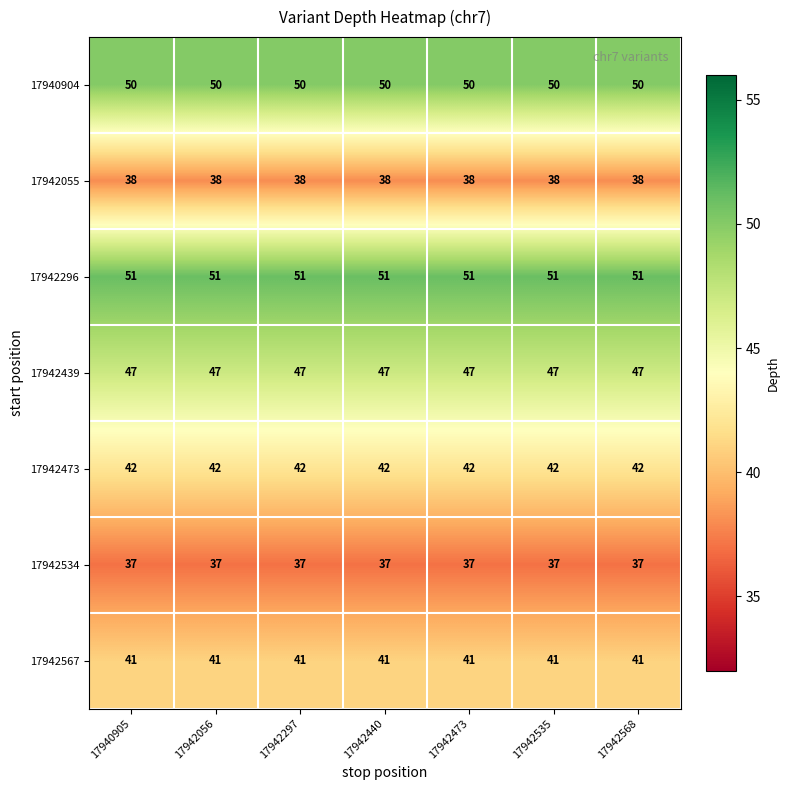

What is the sum of all 17942055 values?

266